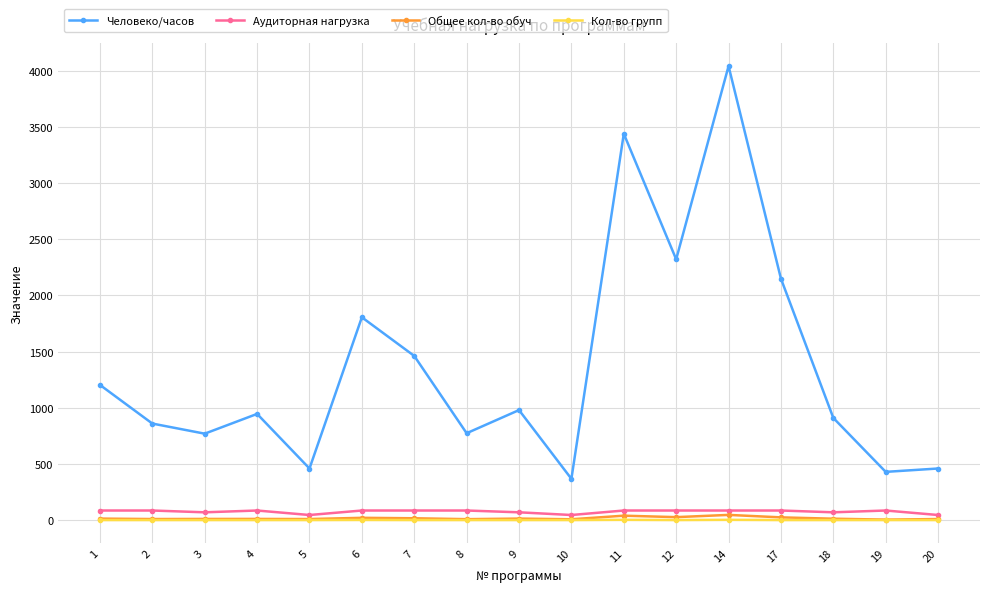

Between 14 and 19, which series saw the biggest shift?

Человеко/часов